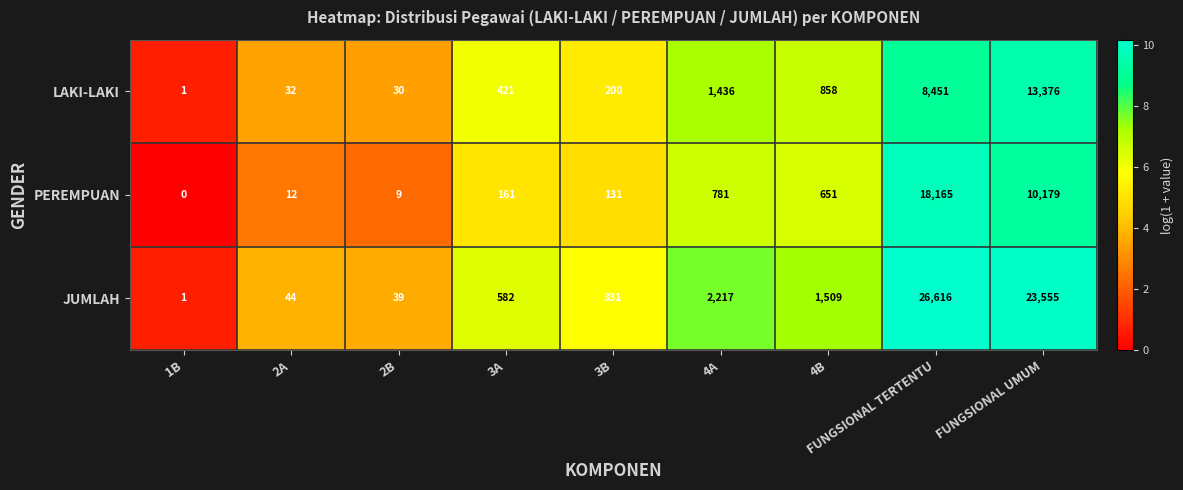

The LAKI-LAKI series shows 23469 at FUNGSIONAL UMUM. True or false?

False